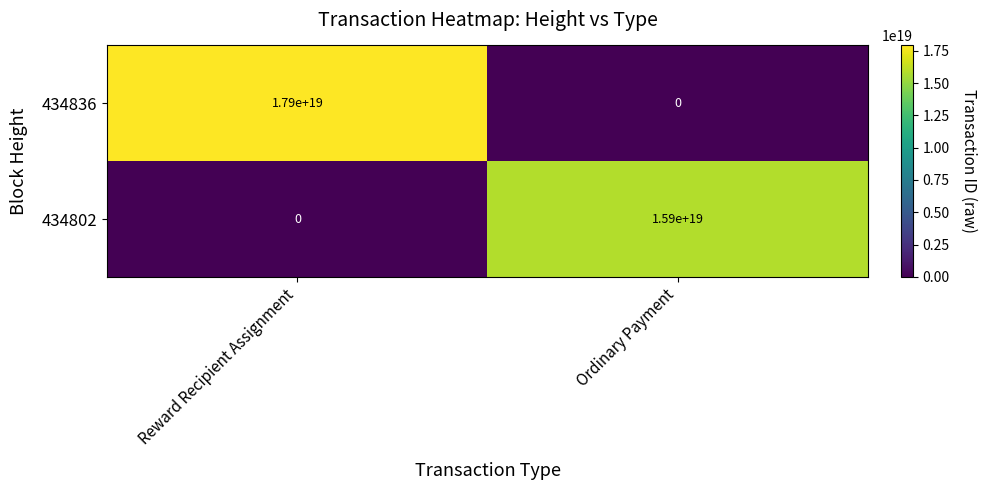

The 434802 series shows 0 at Reward Recipient Assignment. True or false?

True